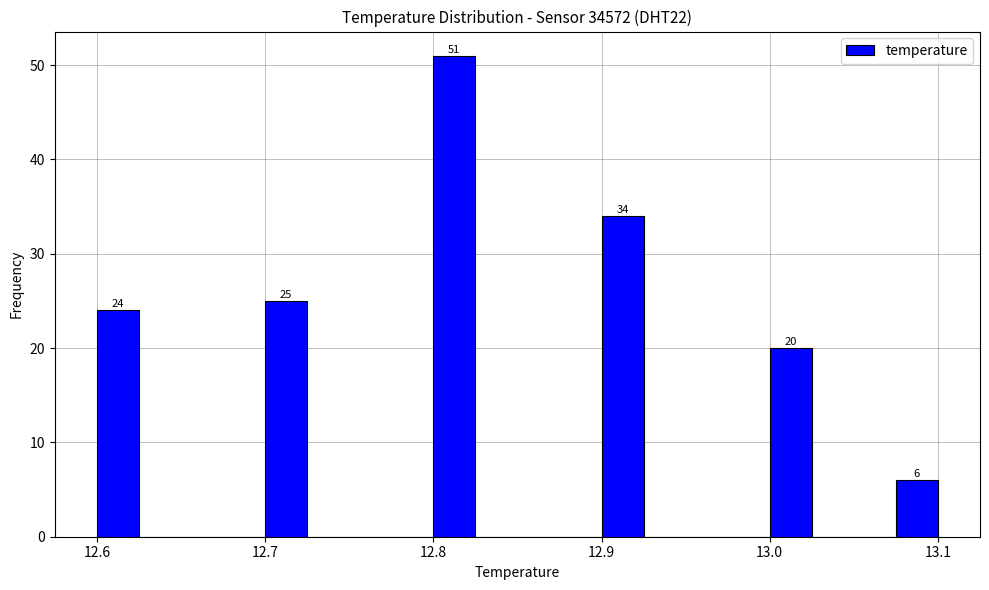

Around what value on the x-axis is the tallest bar? Give the approximate position of its centre, as read against the axis.

12.81